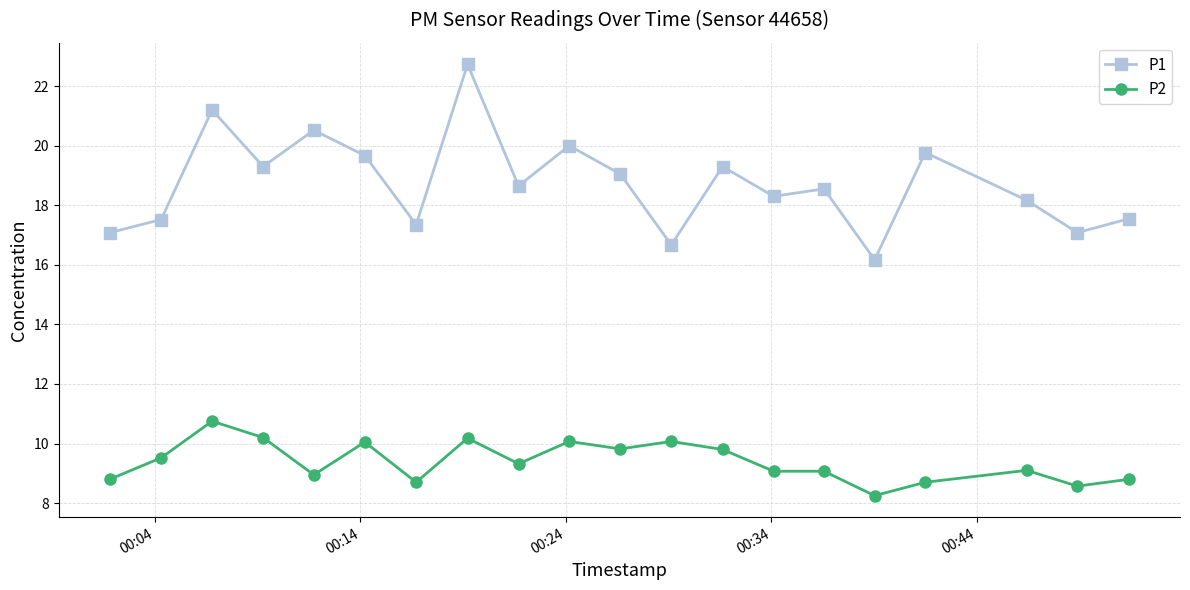

True or false: P2 and P1 intersect in this chart.

False